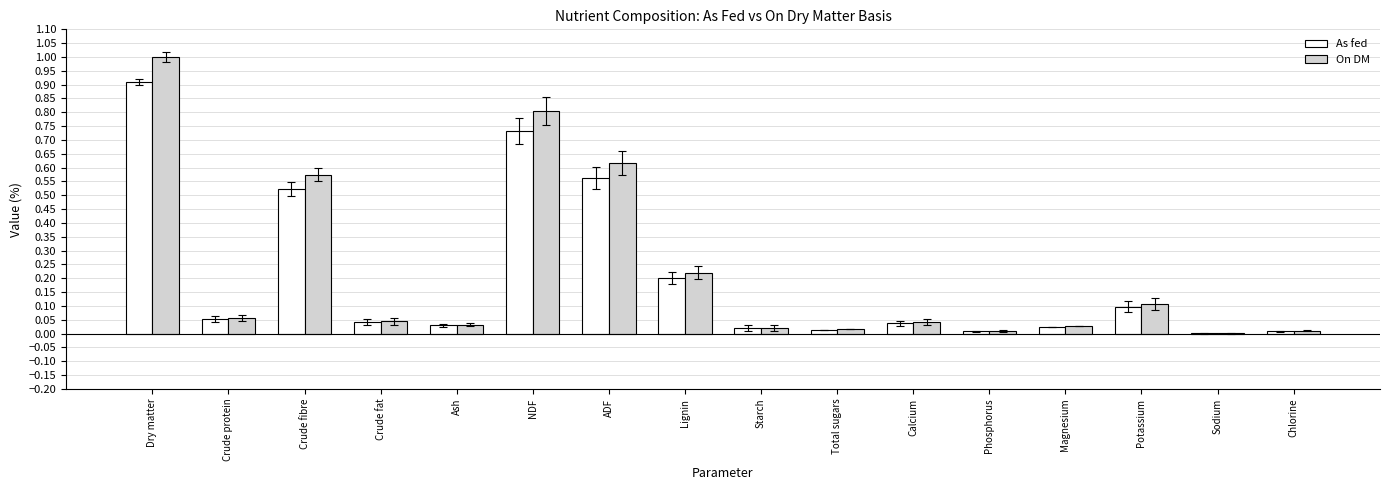

What are all the series names shown in the legend?

As fed, On DM